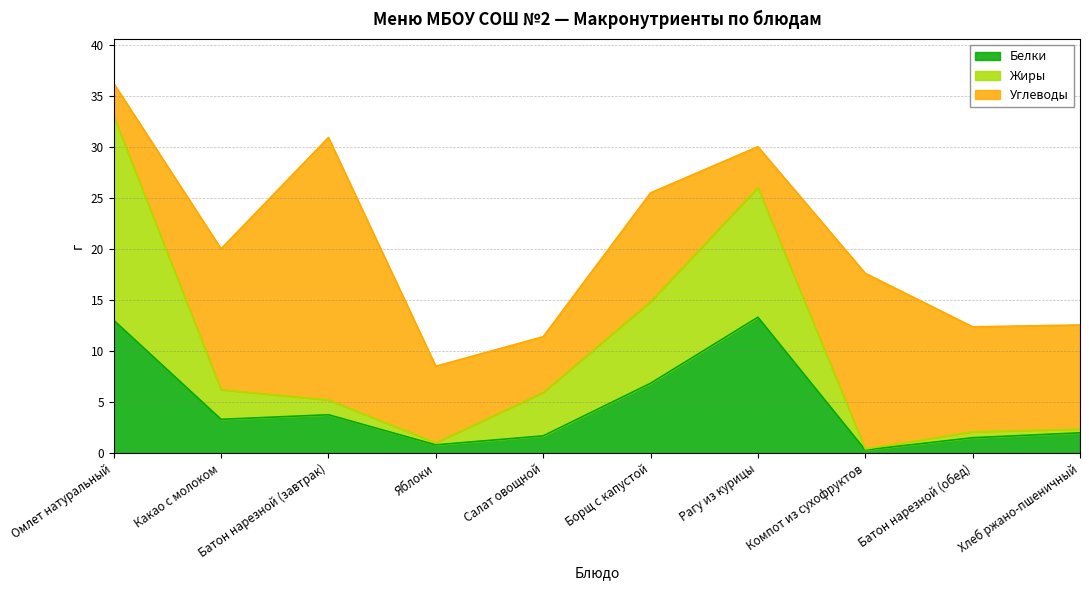

At which category is the sum across all series the highest?

Омлет натуральный